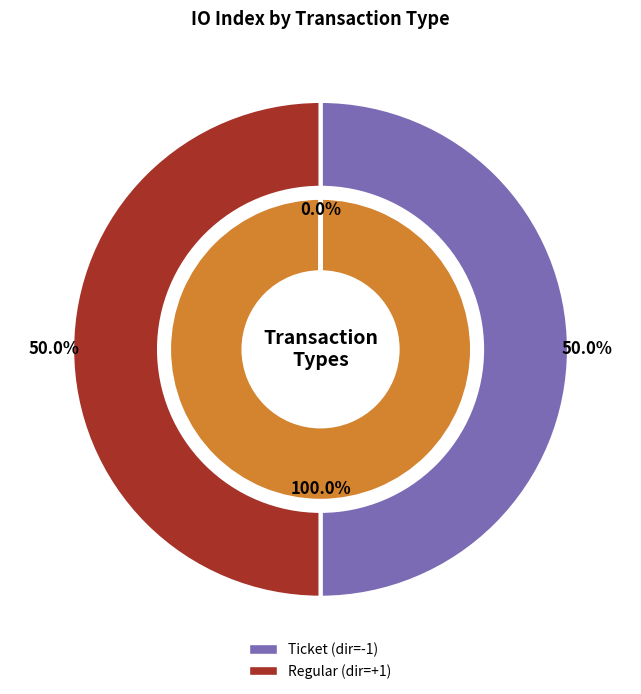

True or false: io_index_values accounts for 0% of the total.

True